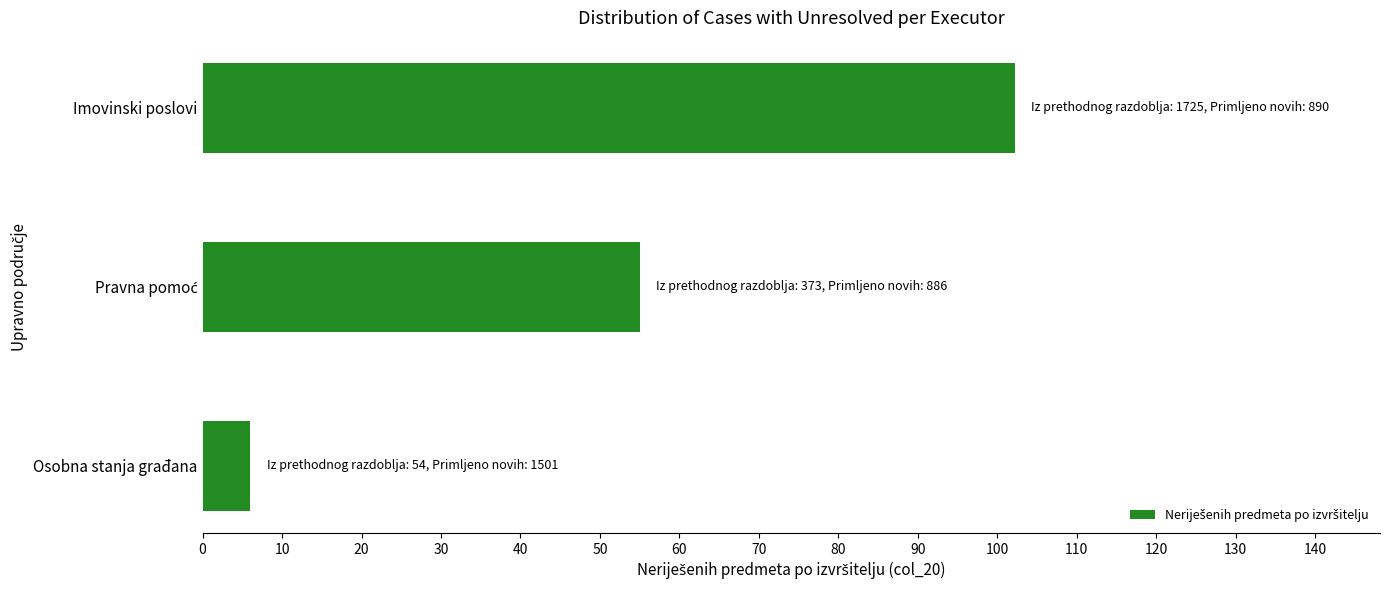

What is the average value?

54.4